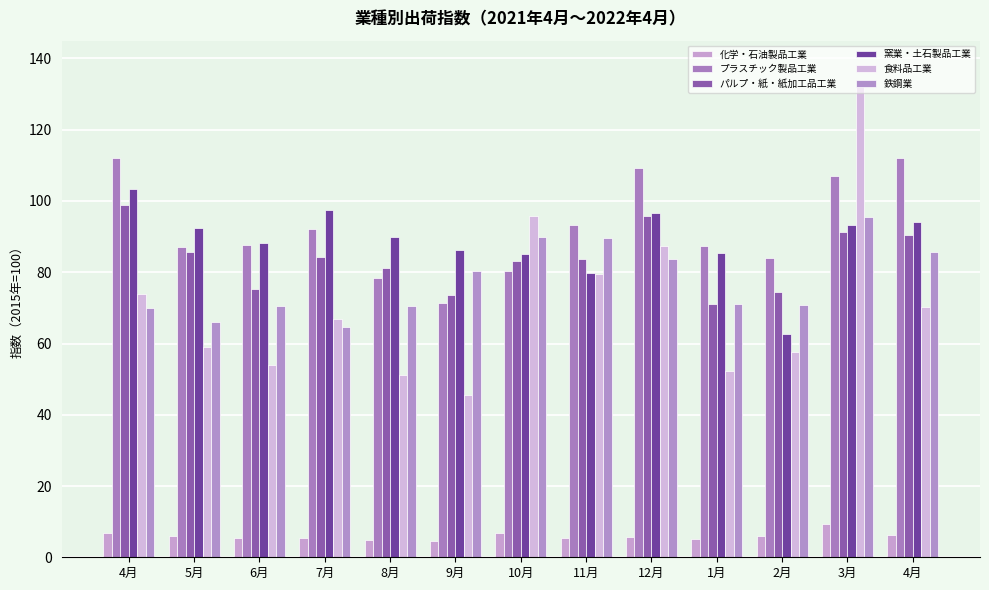

Are the bars horizontal?

No